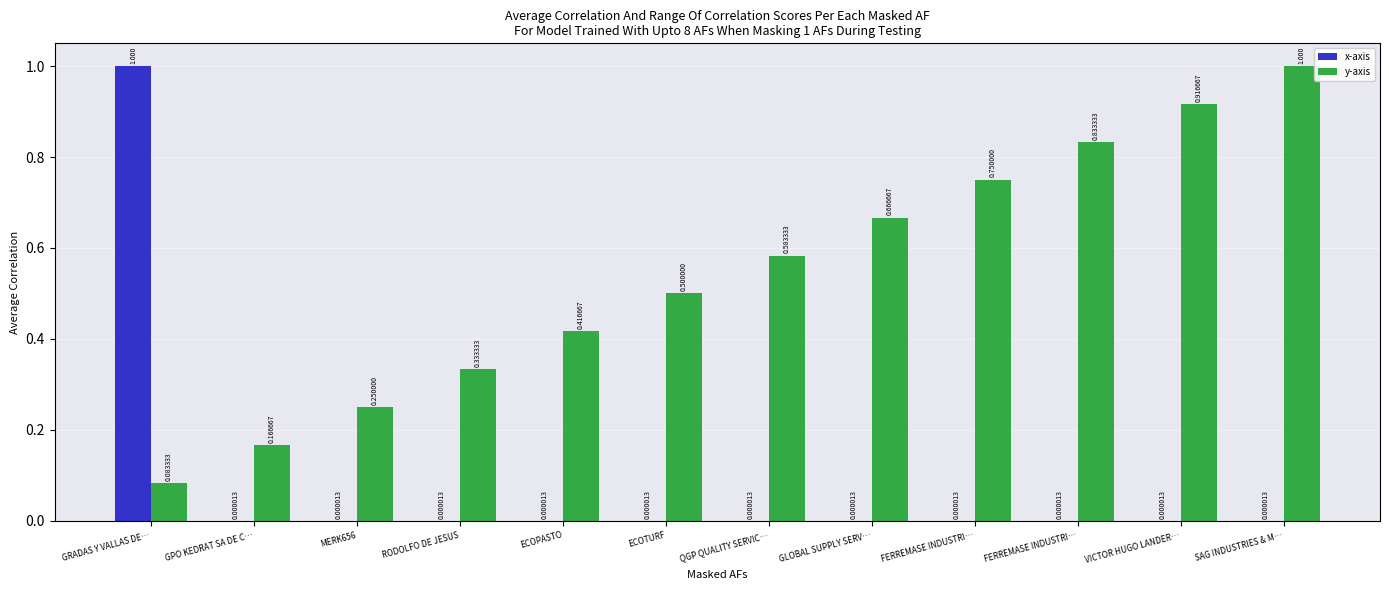

How many groups of bars are there?

12